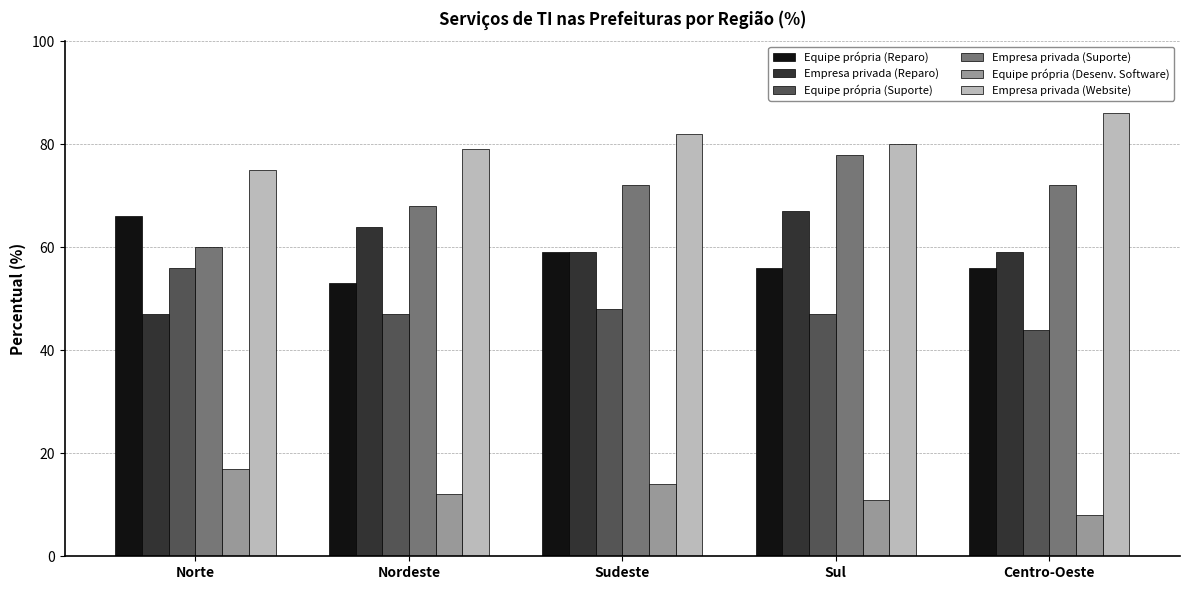

Where does the Equipe própria (Reparo) series first go above 56?

Norte